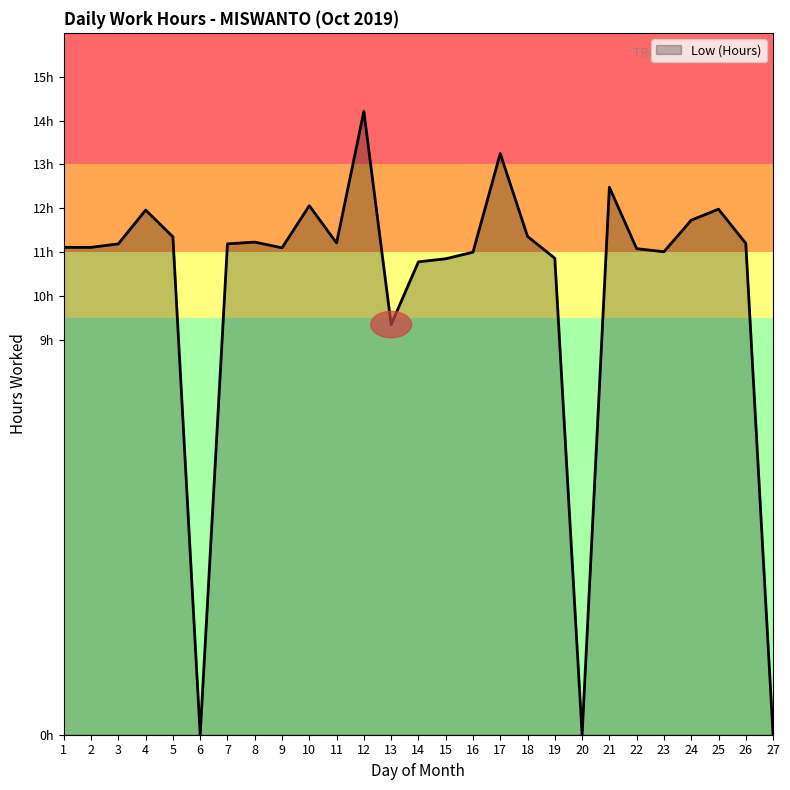

How many points are higher than both their immediate neighbors (excluding endpoints)?

7